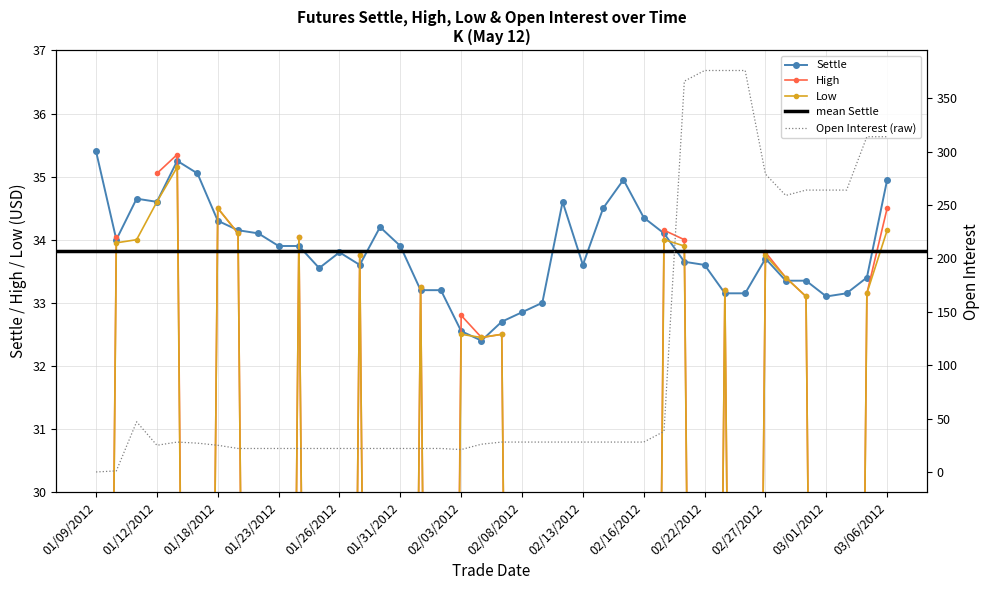

How many data points in Open Interest are above 28?

13